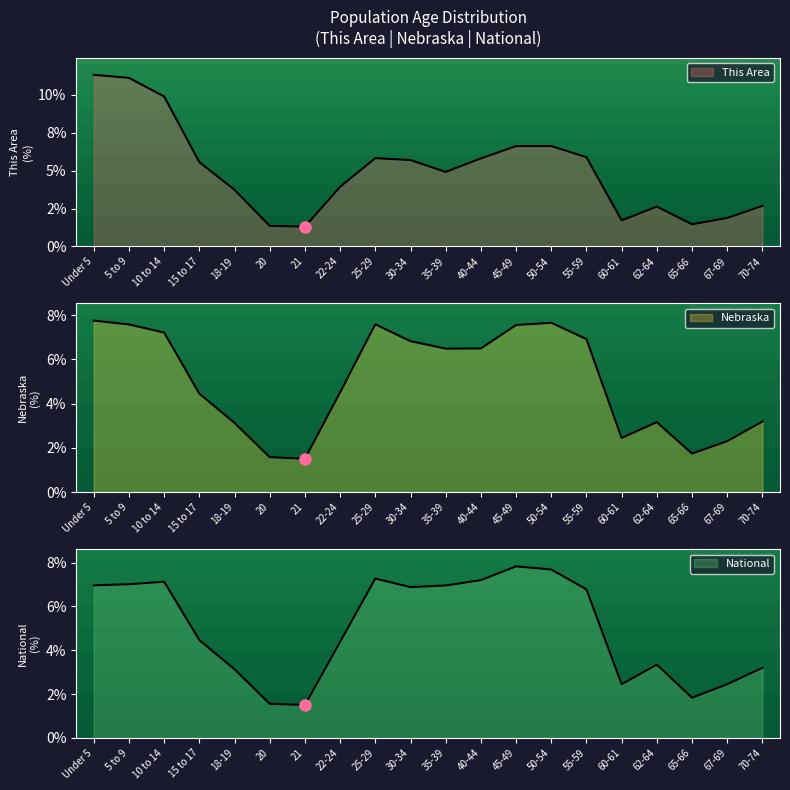

Does the chart display data point markers on the line(s)?

No